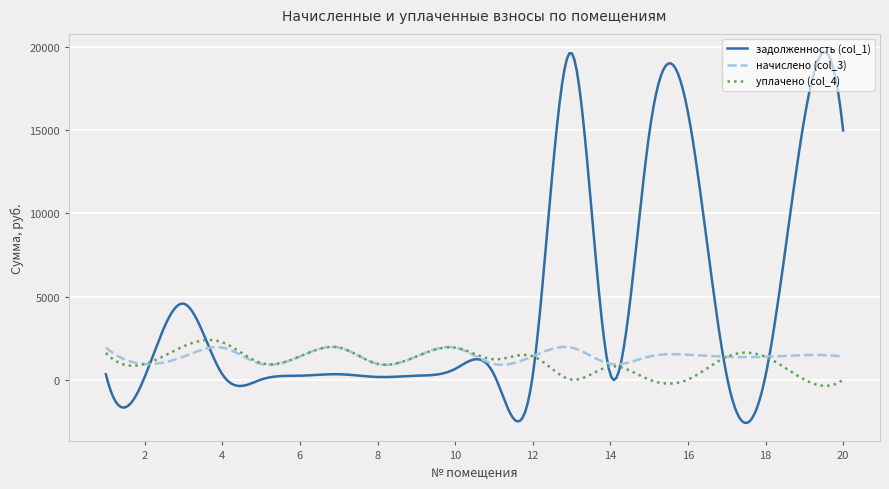

What is the lowest value of the начислено (col_3) series?

890.4